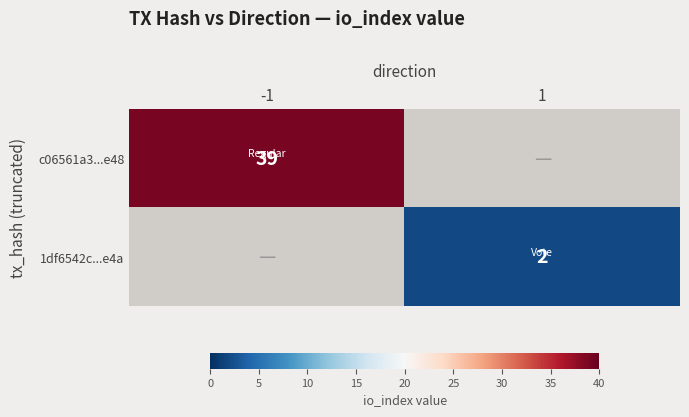

Is it true that c06561a3...e48 equals 39 at -1?

True